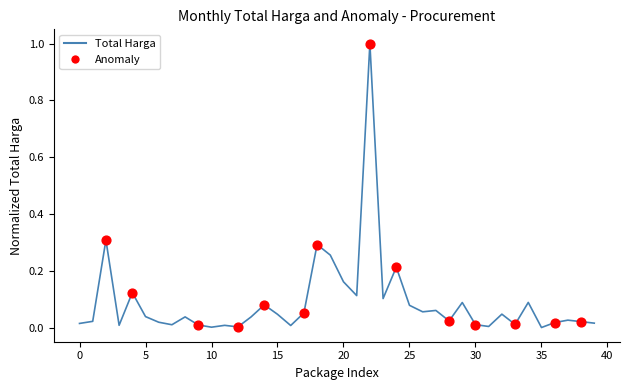

What is the maximum value shown in the chart?

1.0